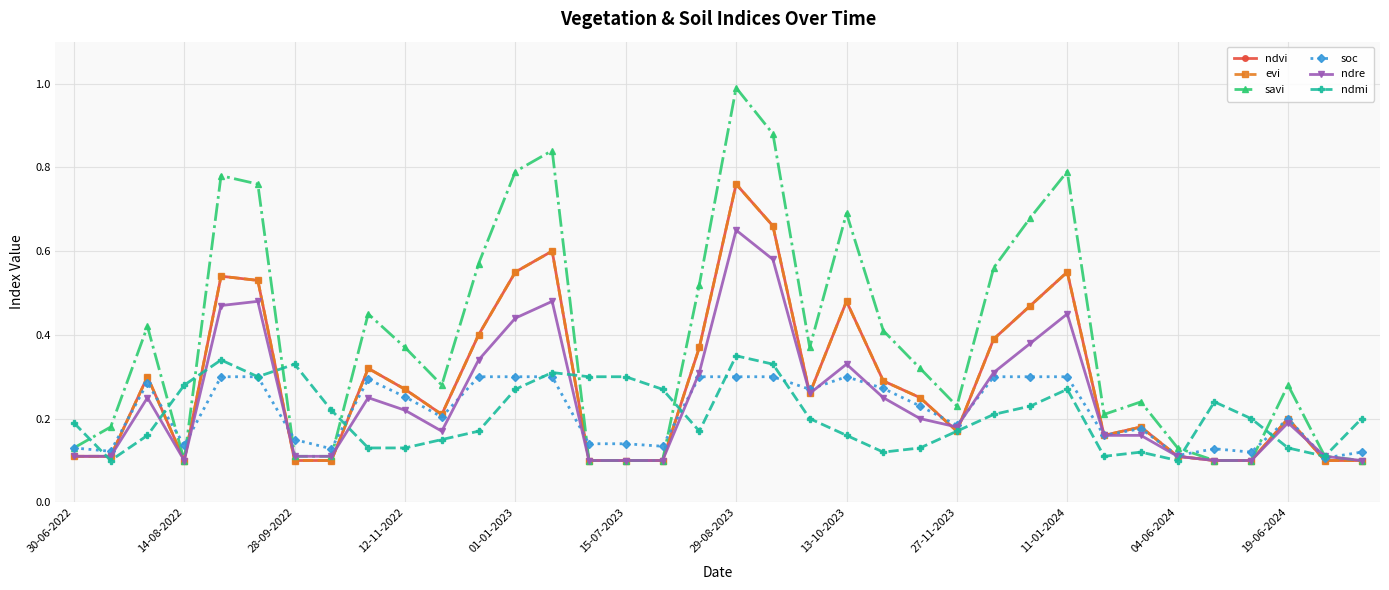

Does the chart have visible grid lines?

Yes